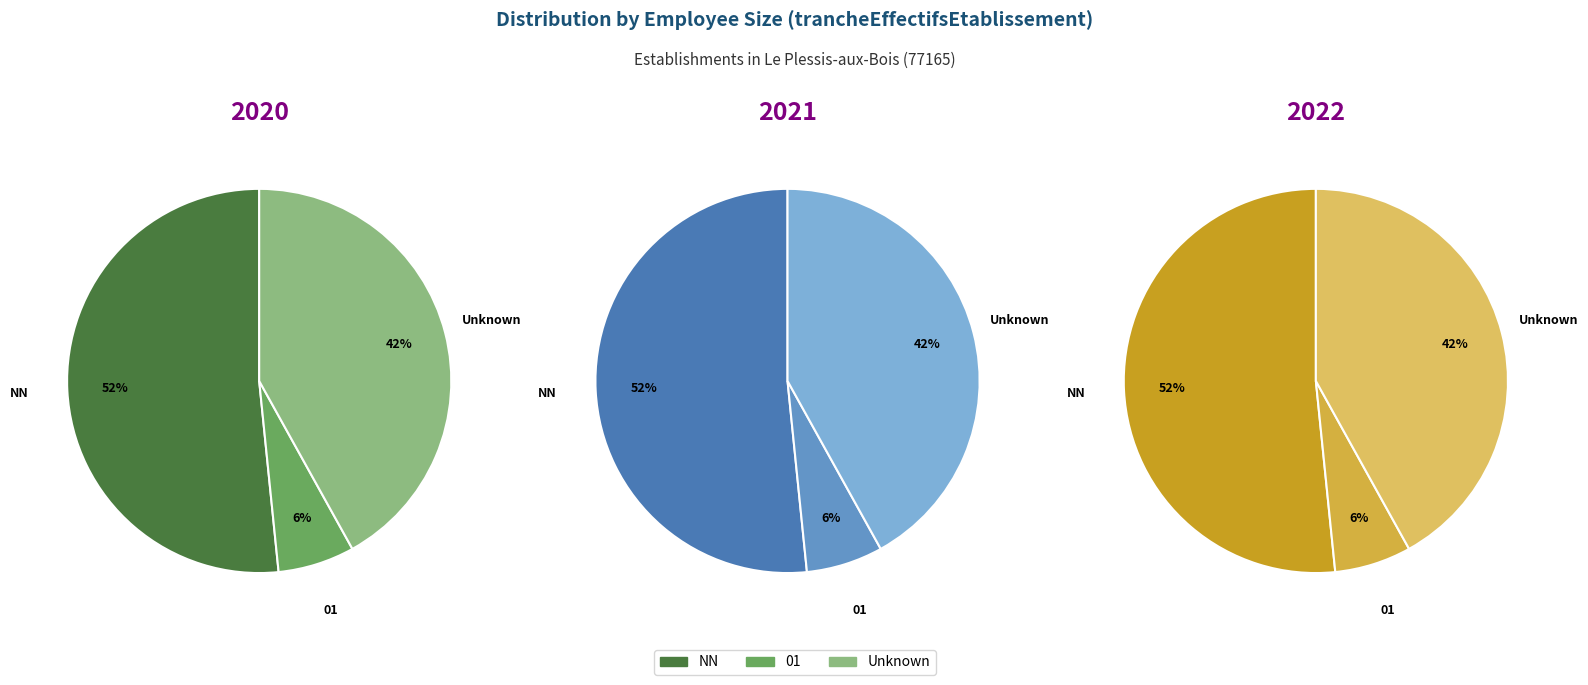

To the nearest percent, what is the average slice percentage?

33%